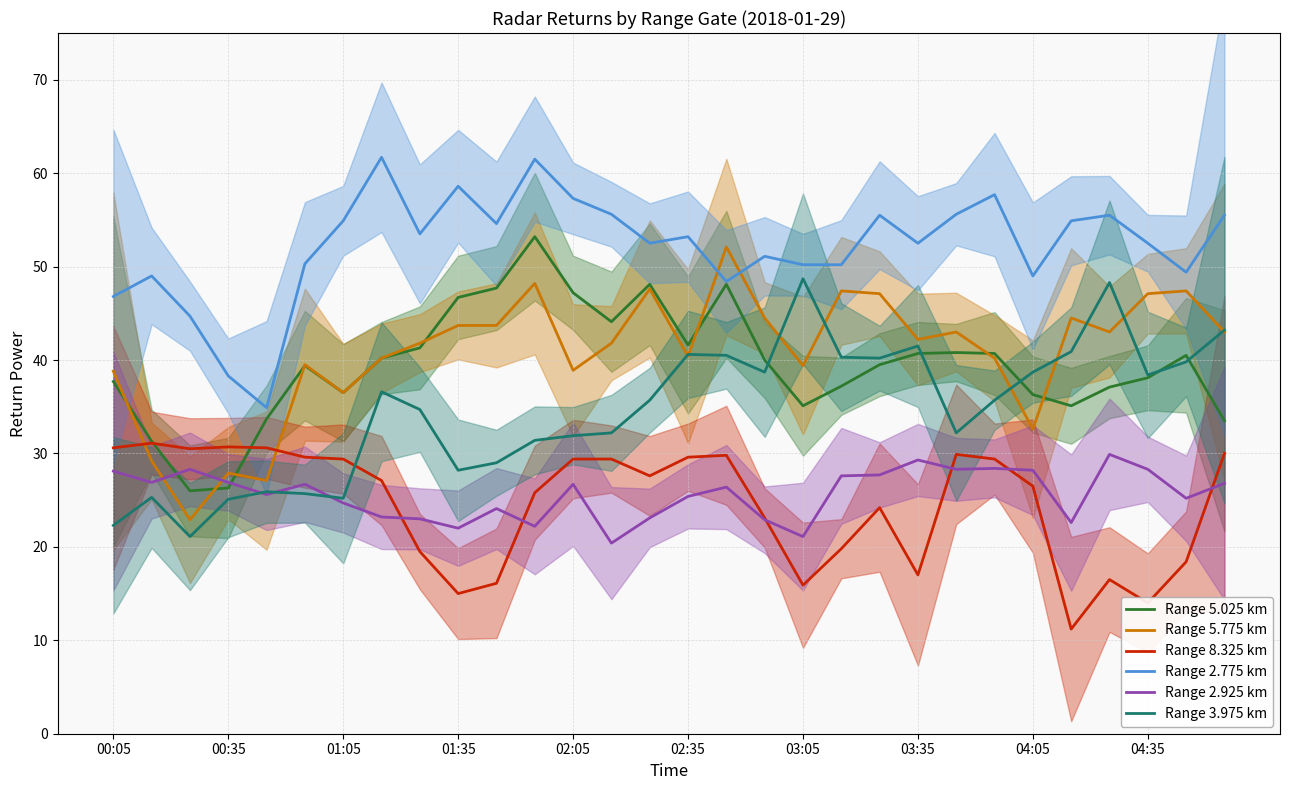

What value does the Range 2.925 km series have at 01:05?

24.7